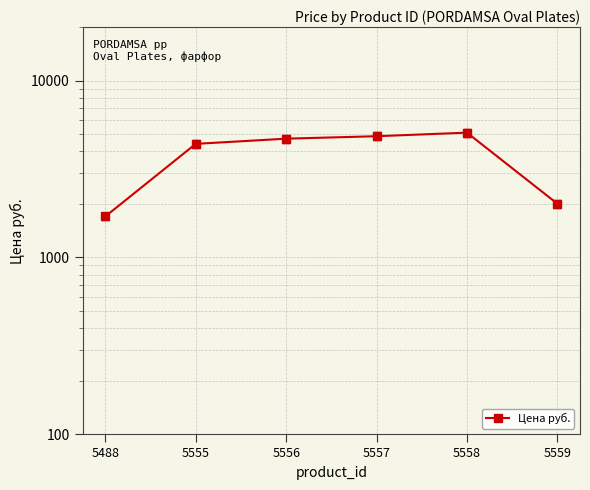

True or false: the data has more than 1 interior local peaks.

False